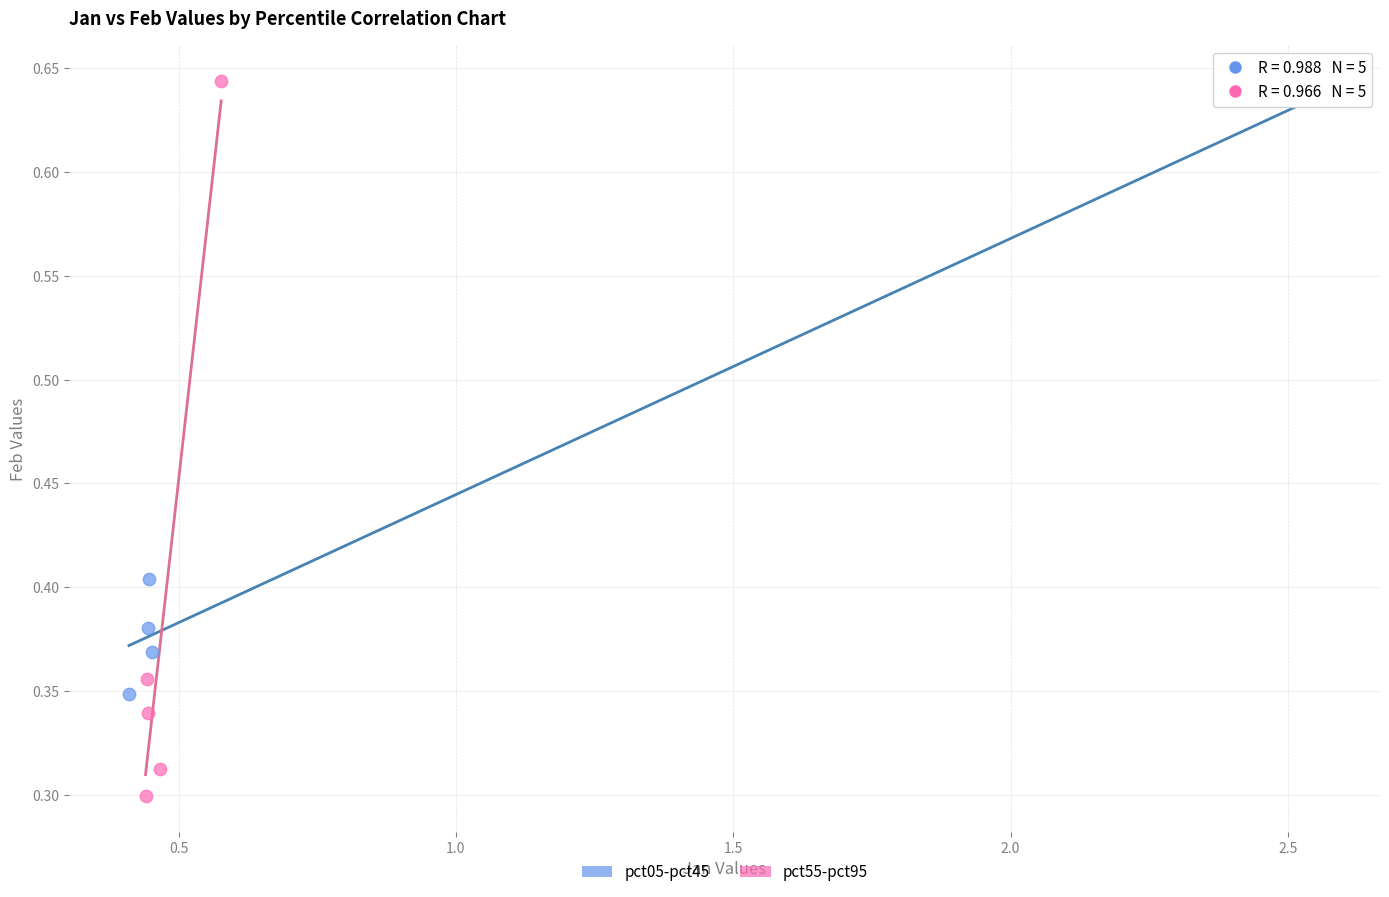

Which series contains the lowest Y value?

pct55-pct95